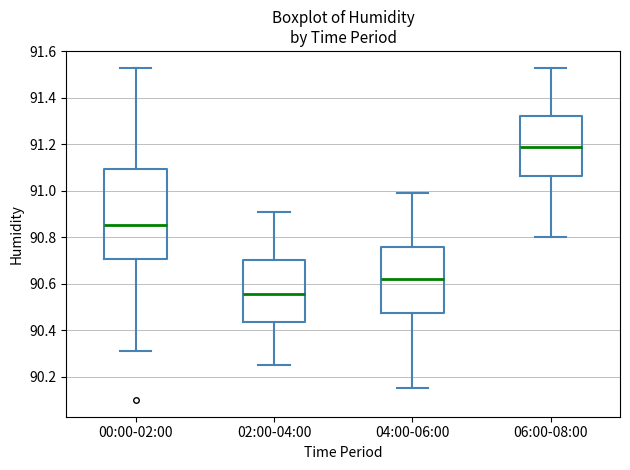

Which box's median line is the lowest?

02:00-04:00